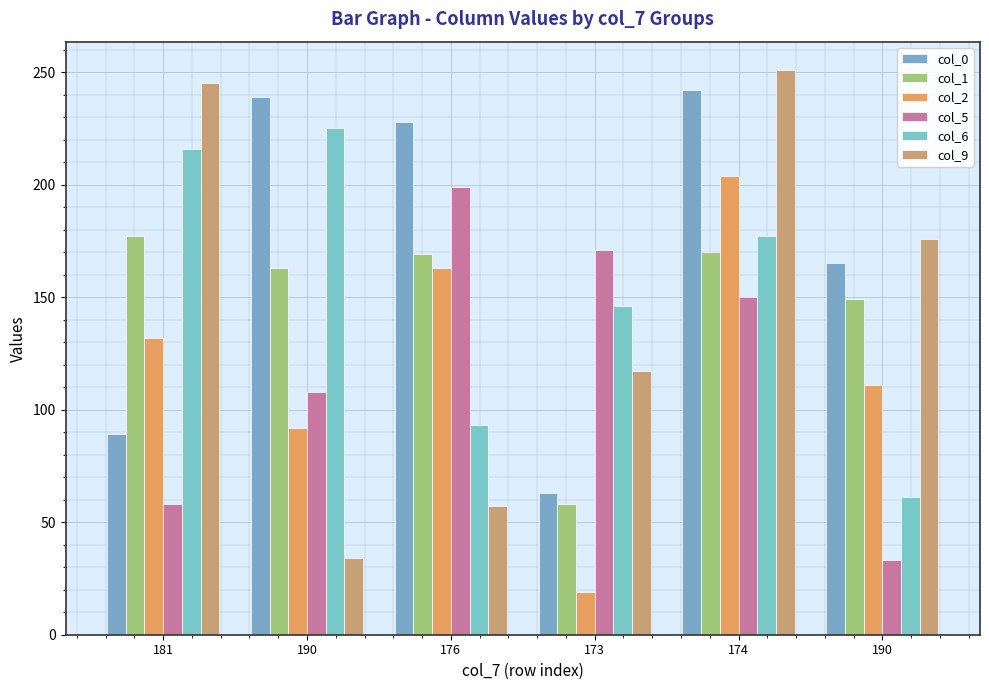

How many series are shown in this chart?

6